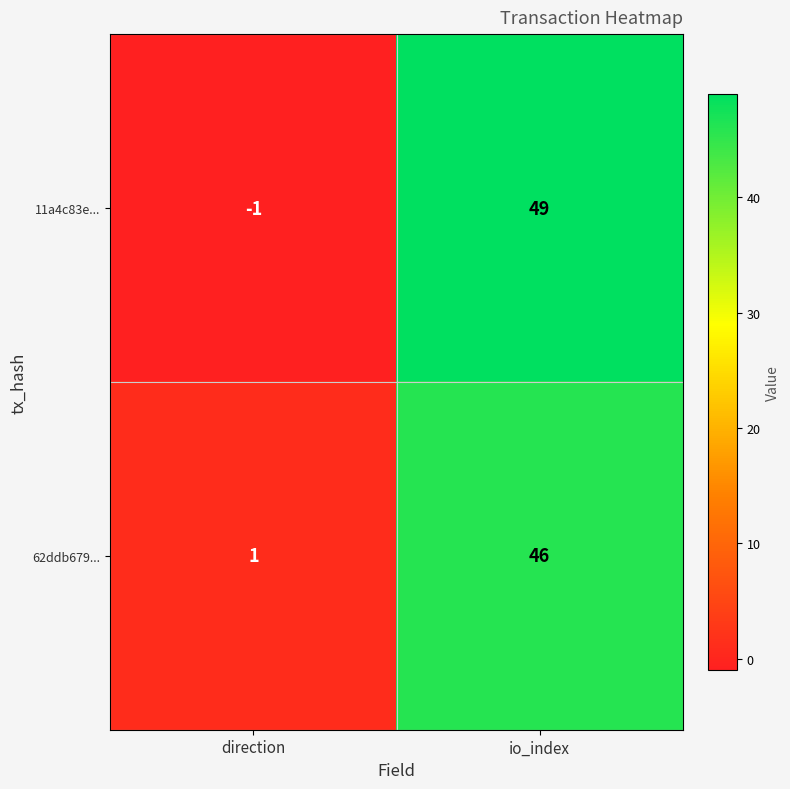

Reading right to left, list all the values displayed in this chart.

11a4c83e...: 49	-1
62ddb679...: 46	1